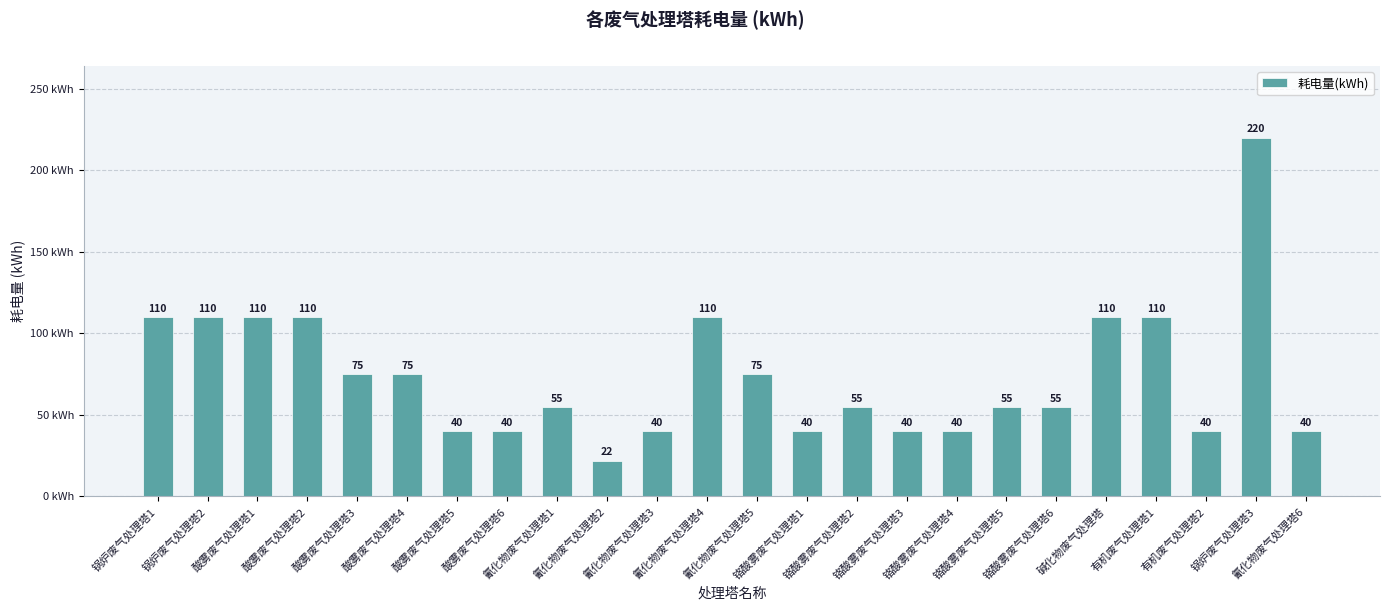

What is the sum of the values at 有机废气处理塔2 and 氰化物废气处理塔4?

150